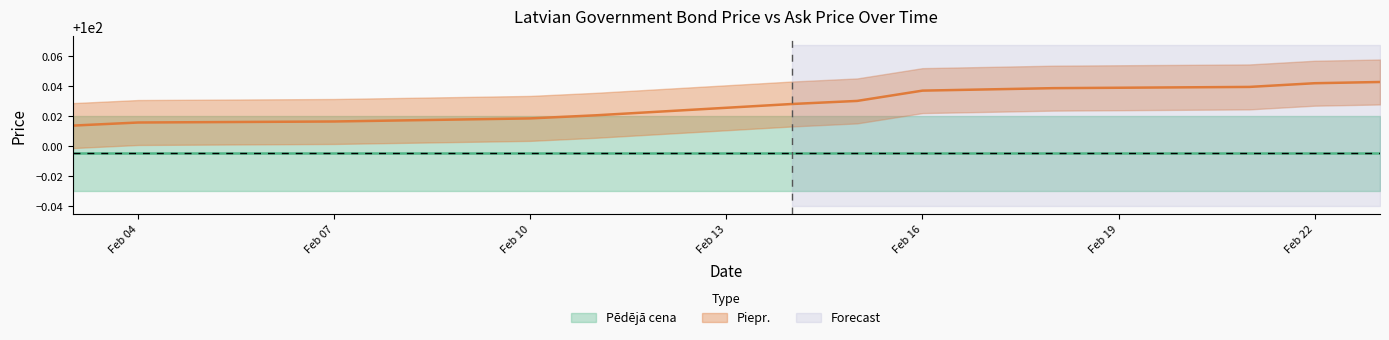

Reading left to right, extract all data points from this chart.

100.0	100.0	100.0	100.0	100.0	100.0	100.0	100.0	100.0	100.0	100.0	100.0	100.0	100.0	100.0